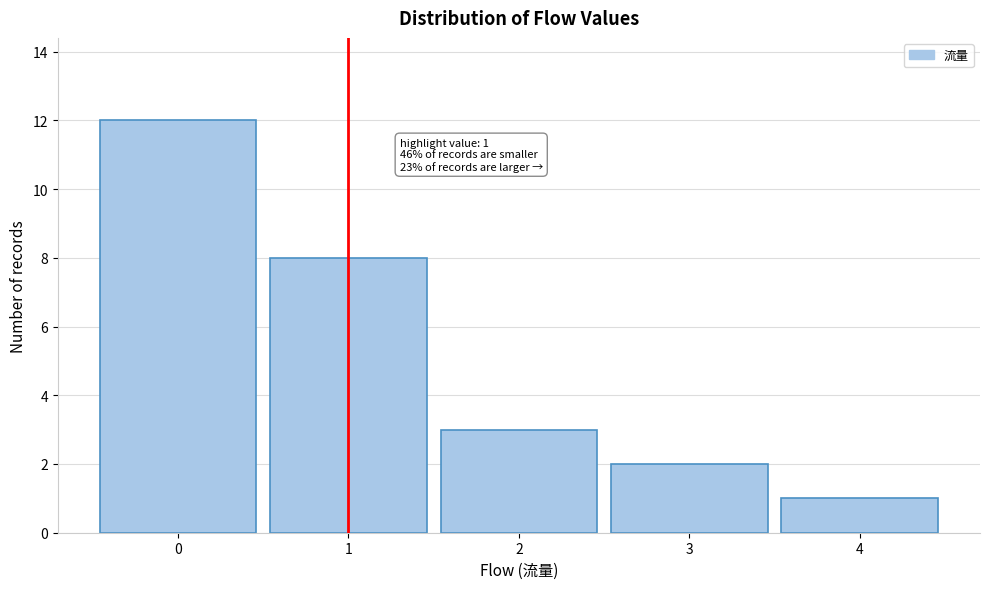

Reading left to right, list all the values displayed in this chart.

12	8	3	2	1